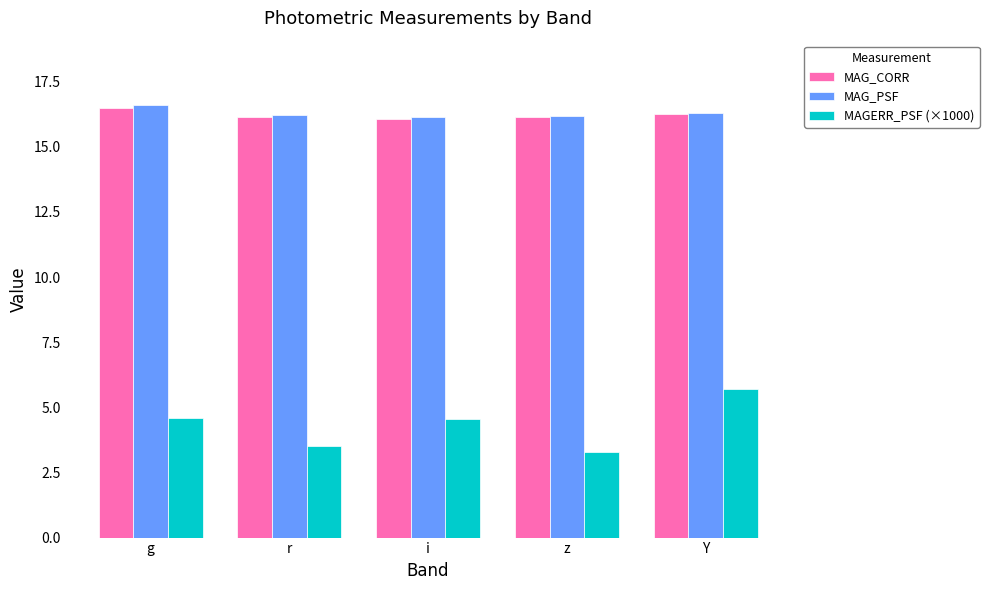

At how many categories does at least one series exceed 10?

5